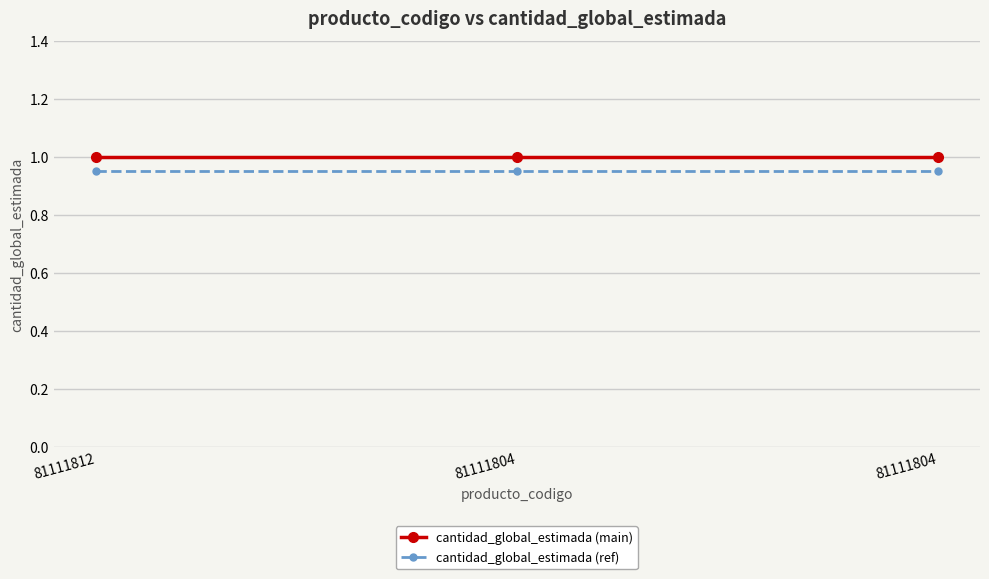

What is the spread (max minus min) of values at 81111804?

0.1